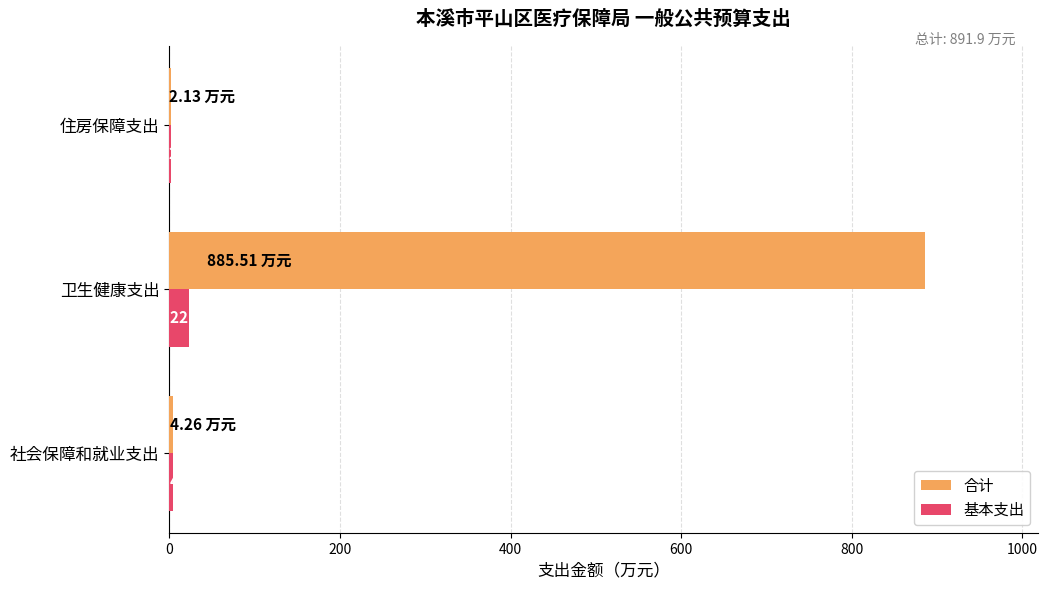

At which label does 合计 reach its peak?

卫生健康支出